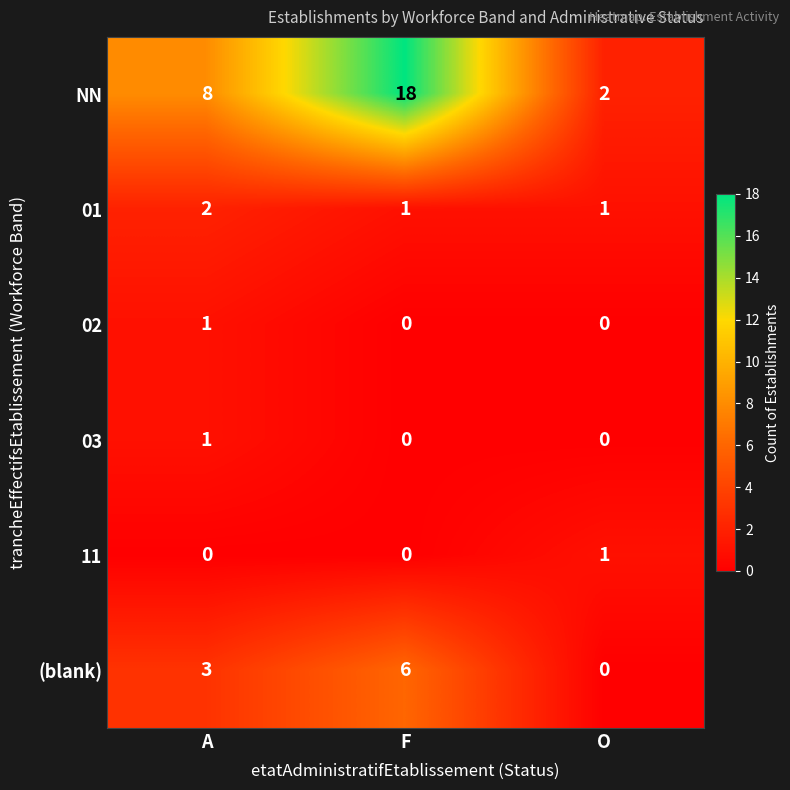

What is the sum of all NN values?

28